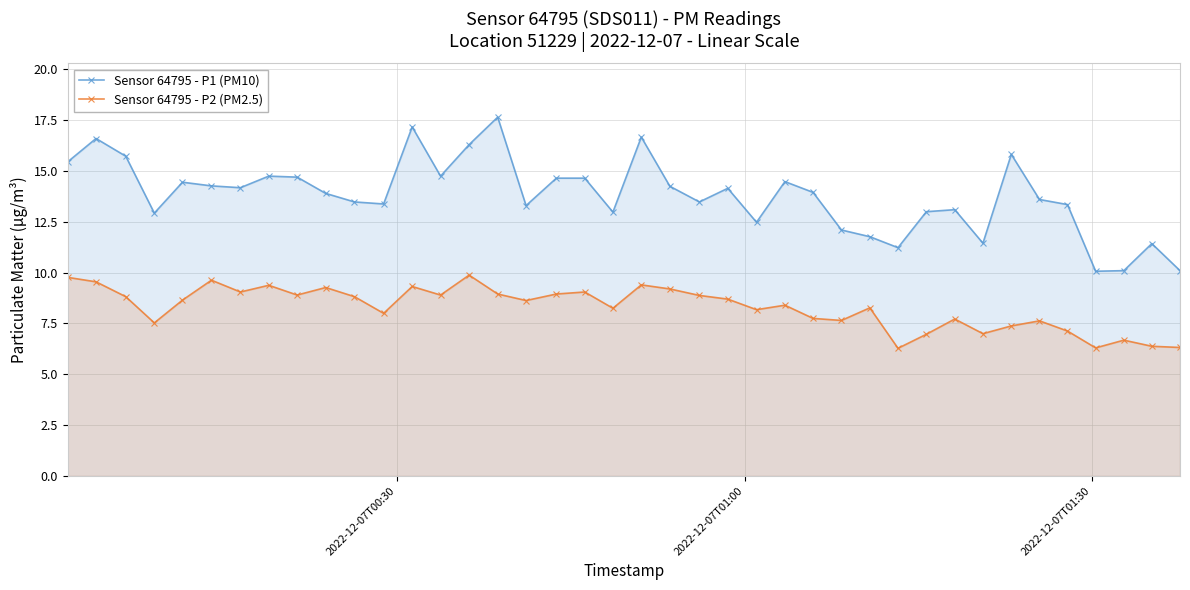

Which series has the widest spread of values?

Sensor 64795 - P1 (PM10)